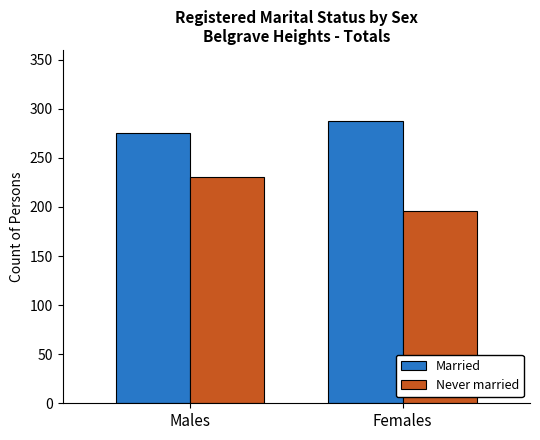

What is the value of the Married bar at the 1st from the left?

275